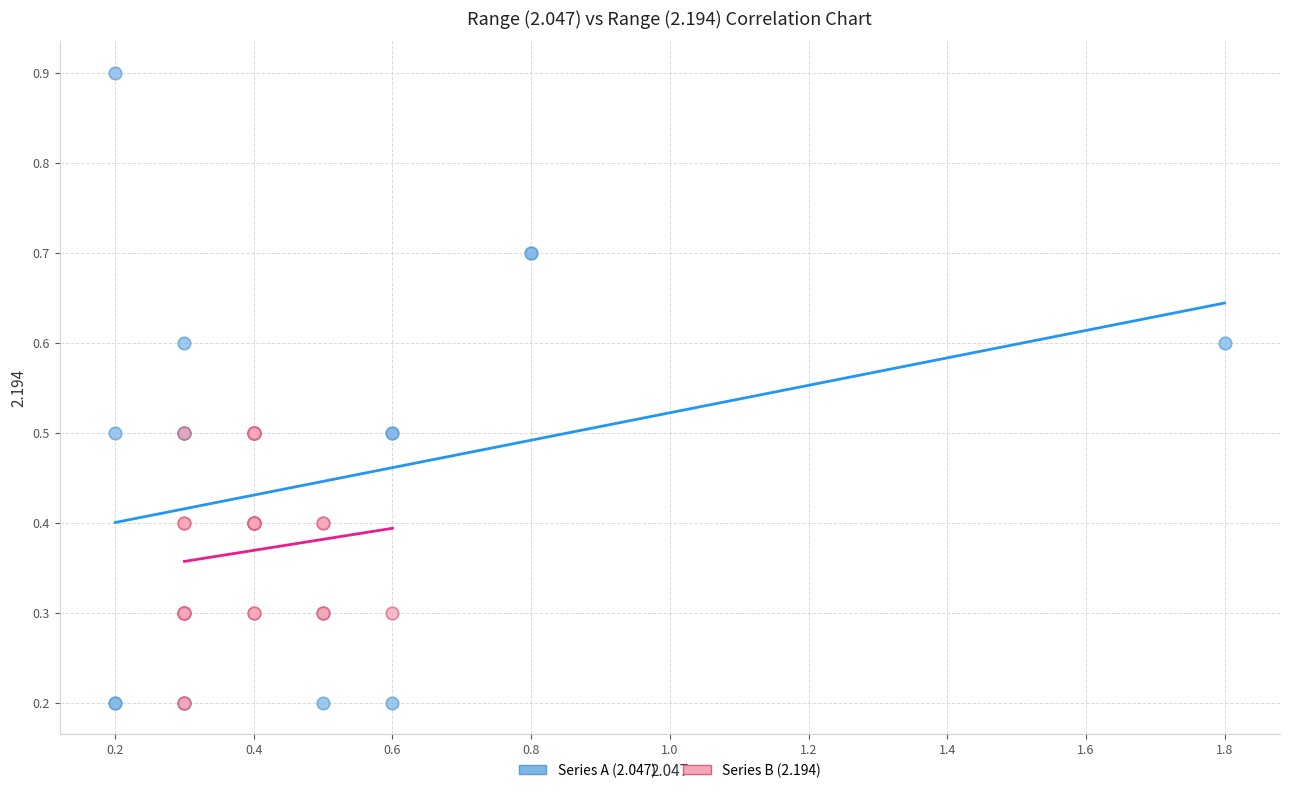

Which series contains the highest Y value?

Series A (2.047)